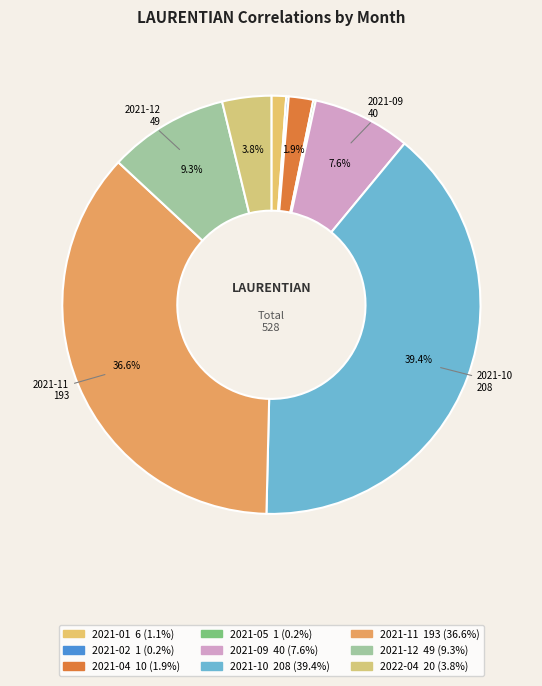

To the nearest percent, what portion does 2022-04 represent?

4%